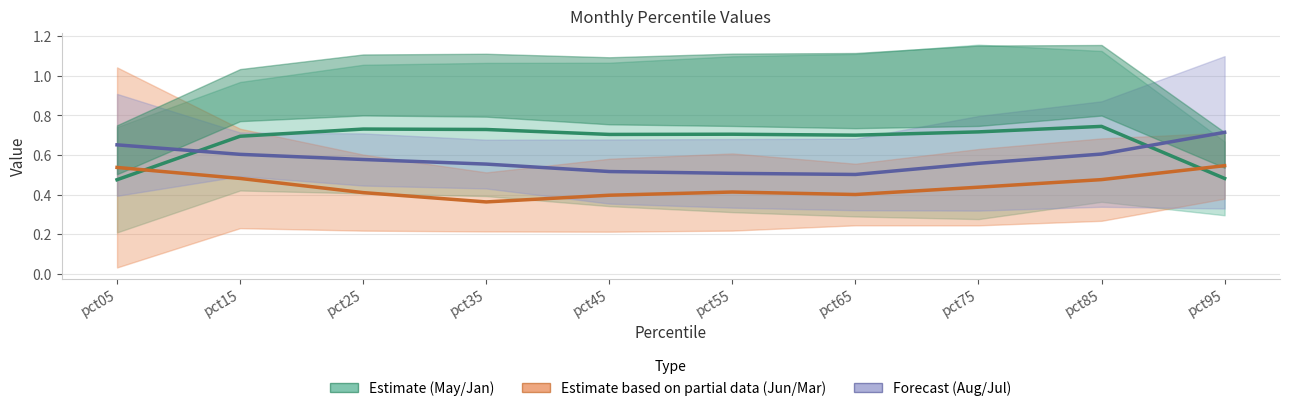

What is the difference between the maximum and minimum values in the Jun / Mar band series?

0.2